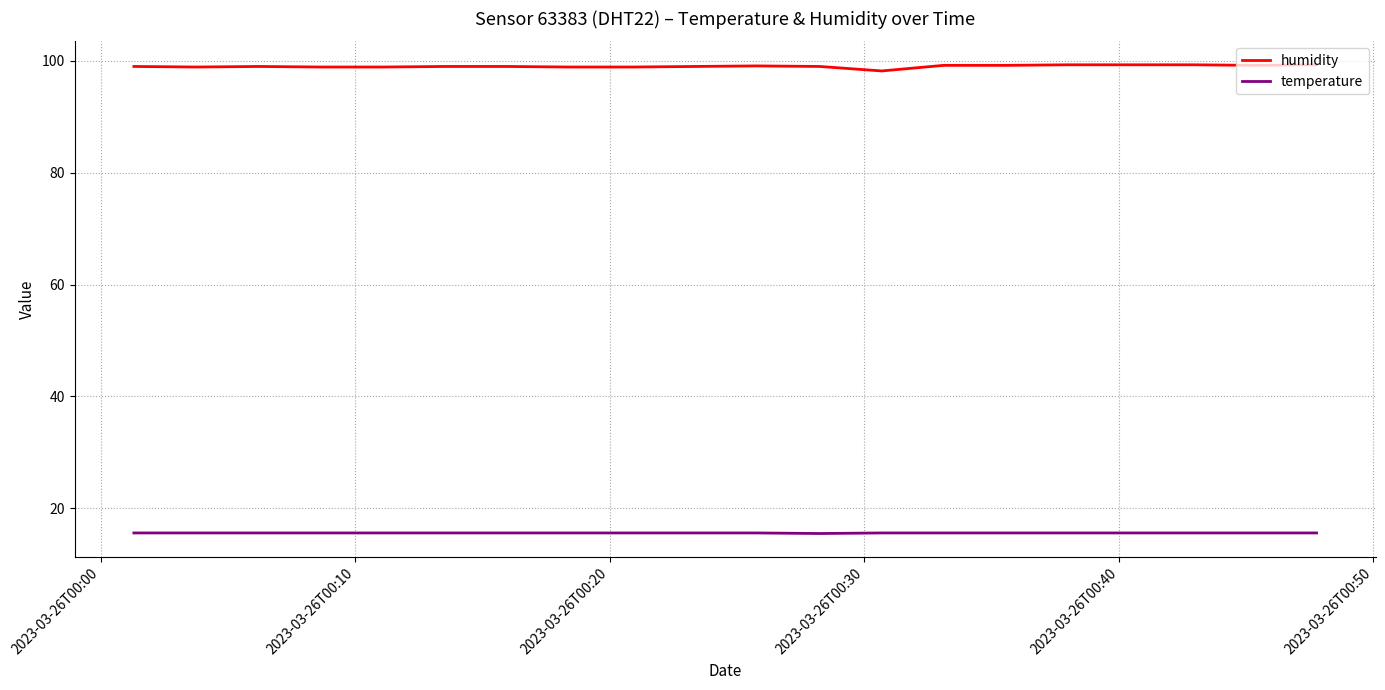

List the series in order of their overall mean, lowest first.

temperature, humidity